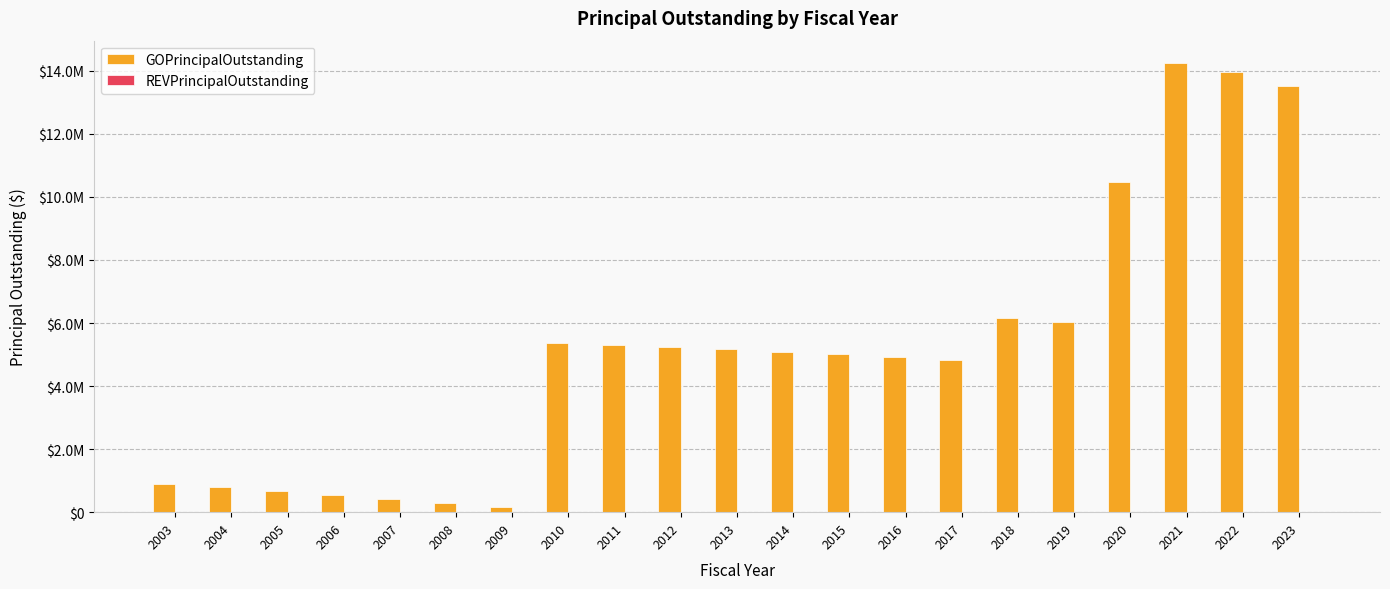

Are the bars horizontal?

No